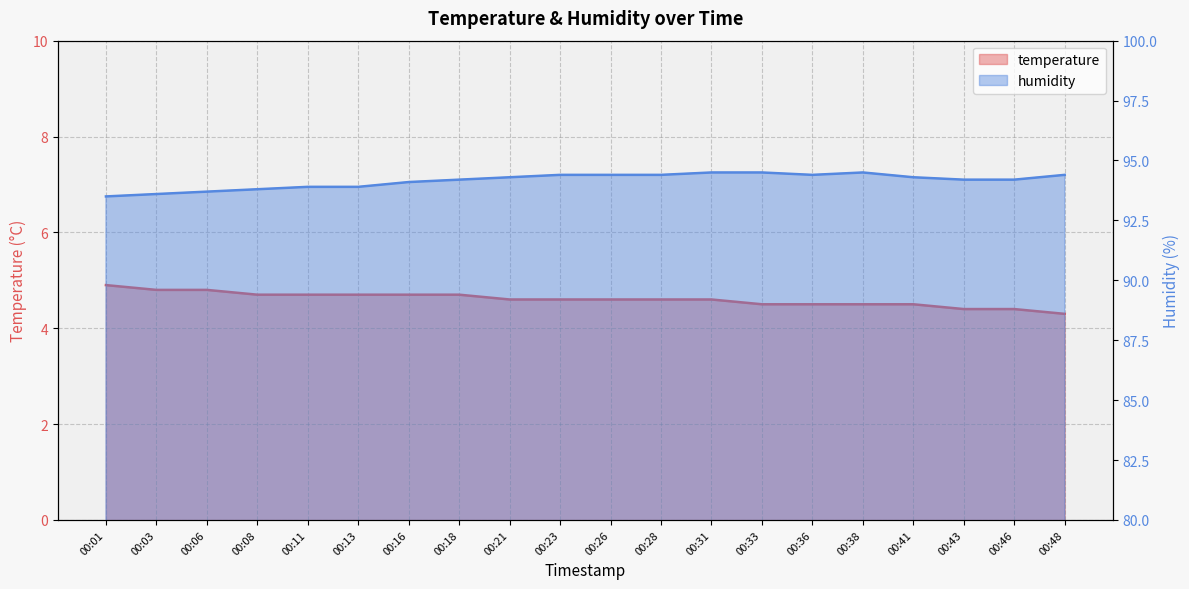

Is it true that humidity equals 132.9 at 00:36?

False